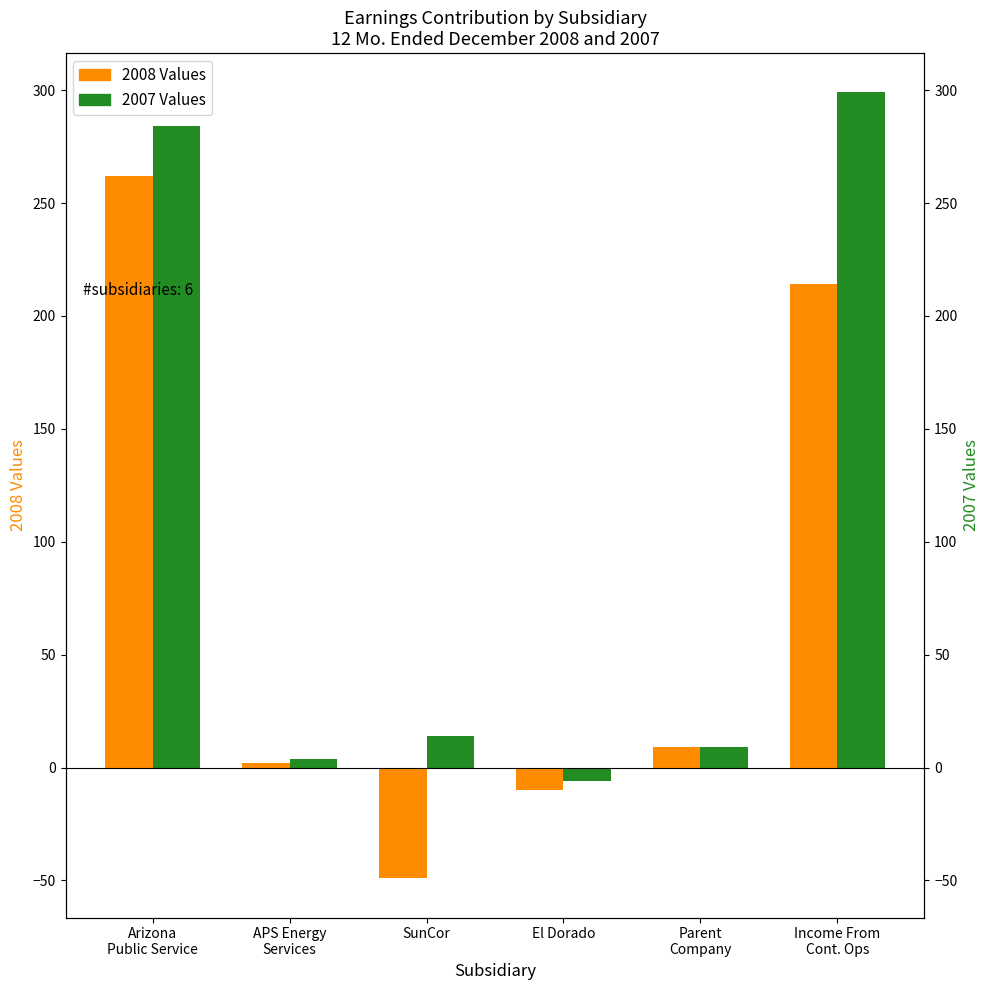

Reading left to right, what are all the values shown in this chart?

2008 Values: Arizona
Public Service=262	APS Energy
Services=2	SunCor=-49	El Dorado=-10	Parent
Company=9	Income From
Cont. Ops=214
2007 Values: Arizona
Public Service=284	APS Energy
Services=4	SunCor=14	El Dorado=-6	Parent
Company=9	Income From
Cont. Ops=299